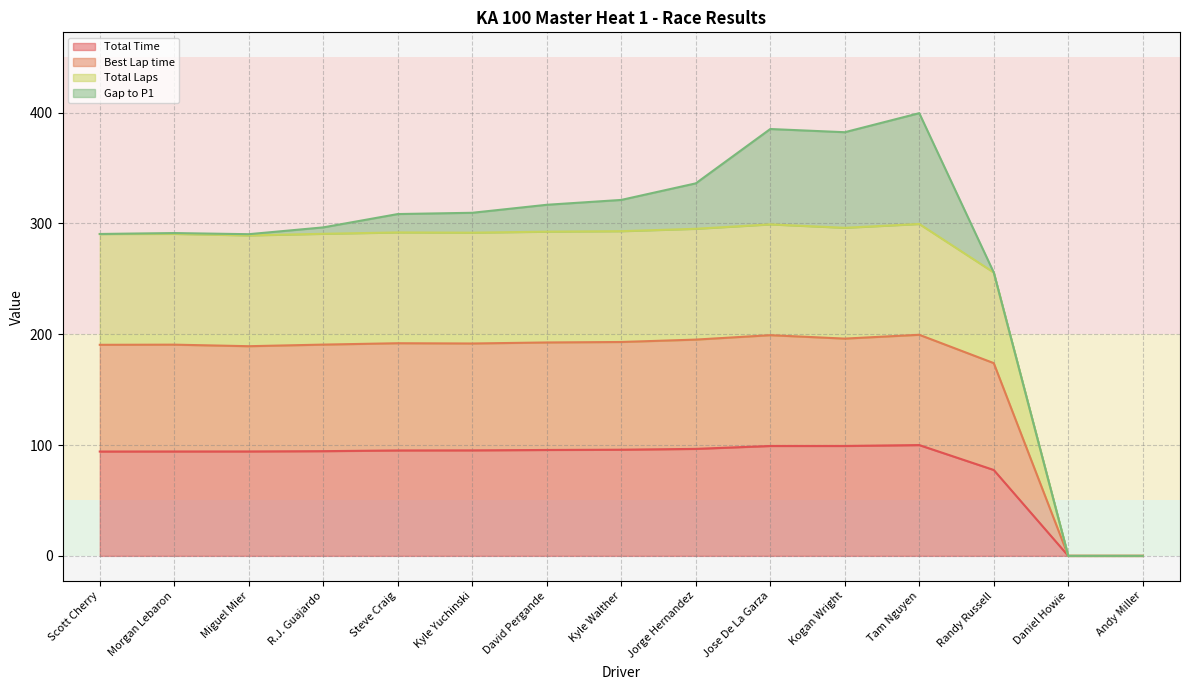

In Best Lap time, how many points are higher than both neighbors (excluding endpoints)?

4